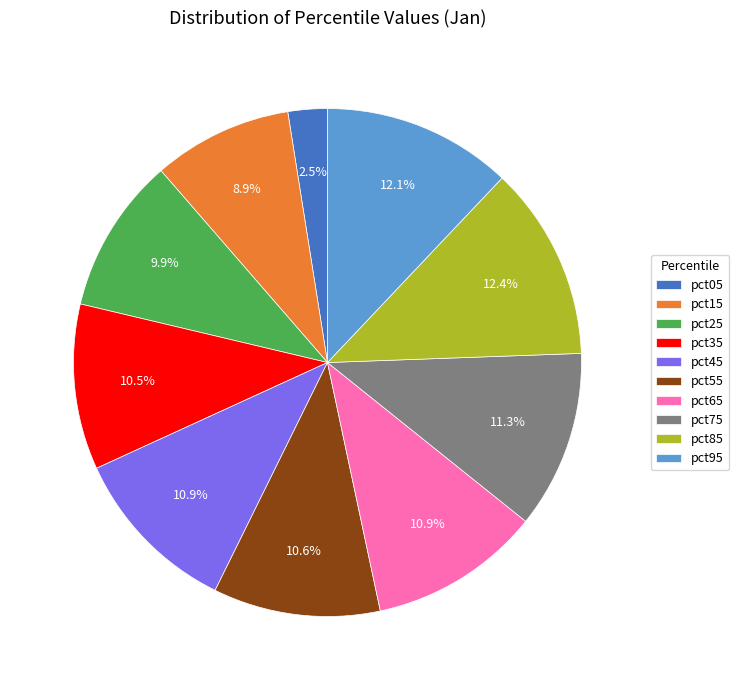

Do pct05 and pct25 together represent more than half of the pie?

No